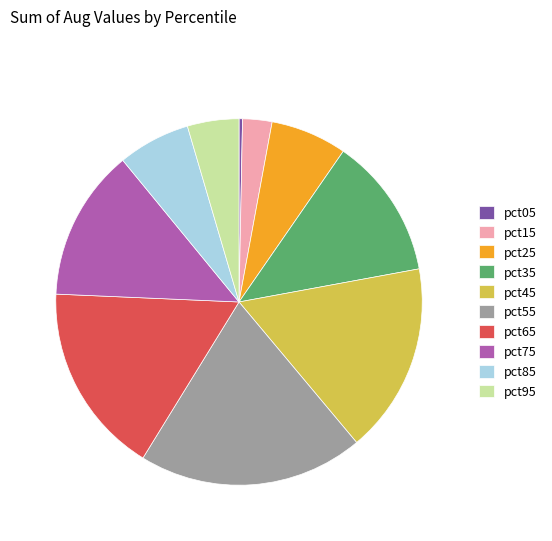

Combined, do pct15 and pct95 account for over 50%?

No